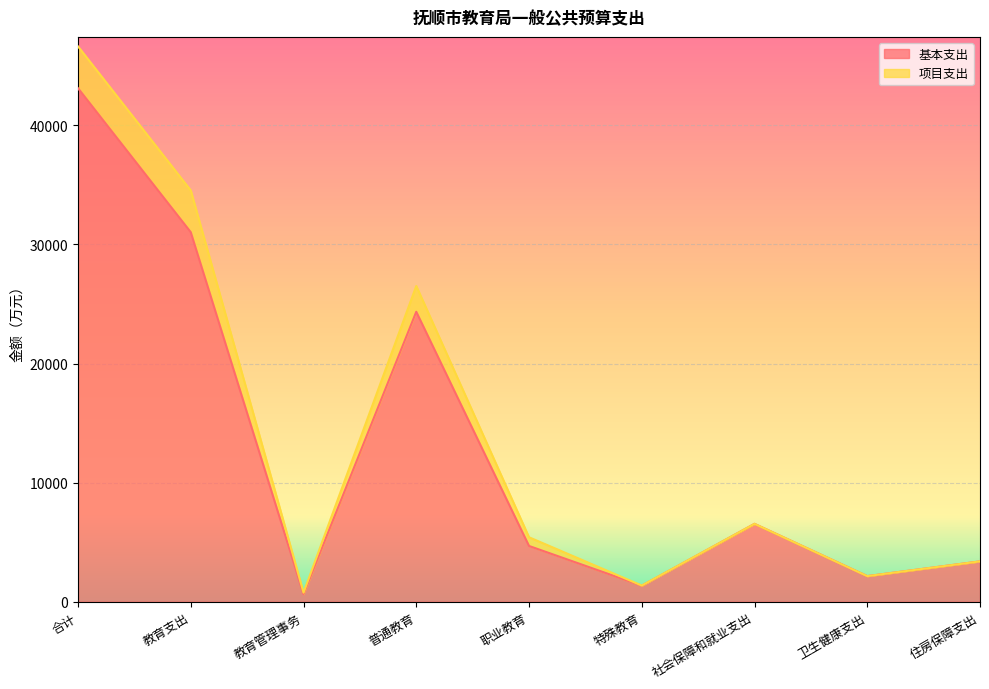

List the labels in order of value, largest first.

合计, 教育支出, 普通教育, 社会保障和就业支出, 职业教育, 住房保障支出, 卫生健康支出, 特殊教育, 教育管理事务